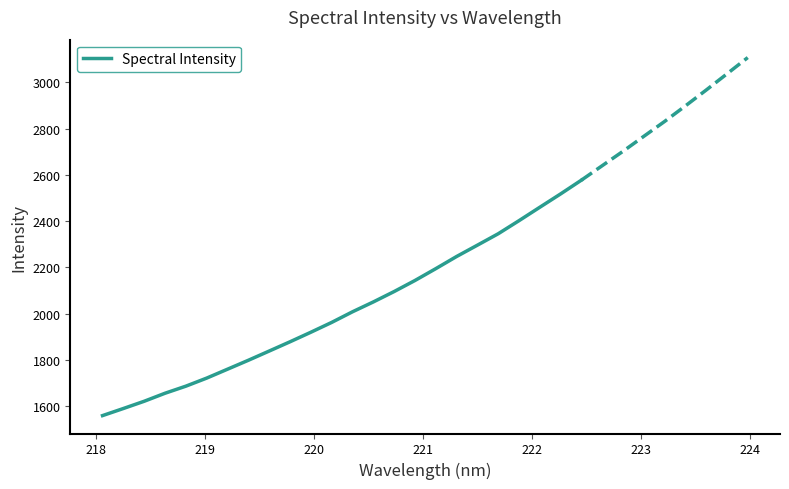

How many lines are shown in the chart?

1